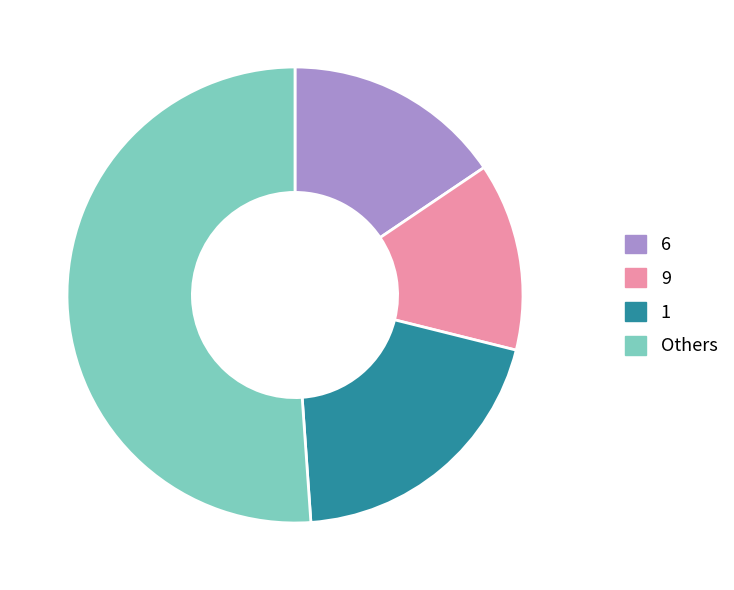

Is 1 the majority of the pie?

No